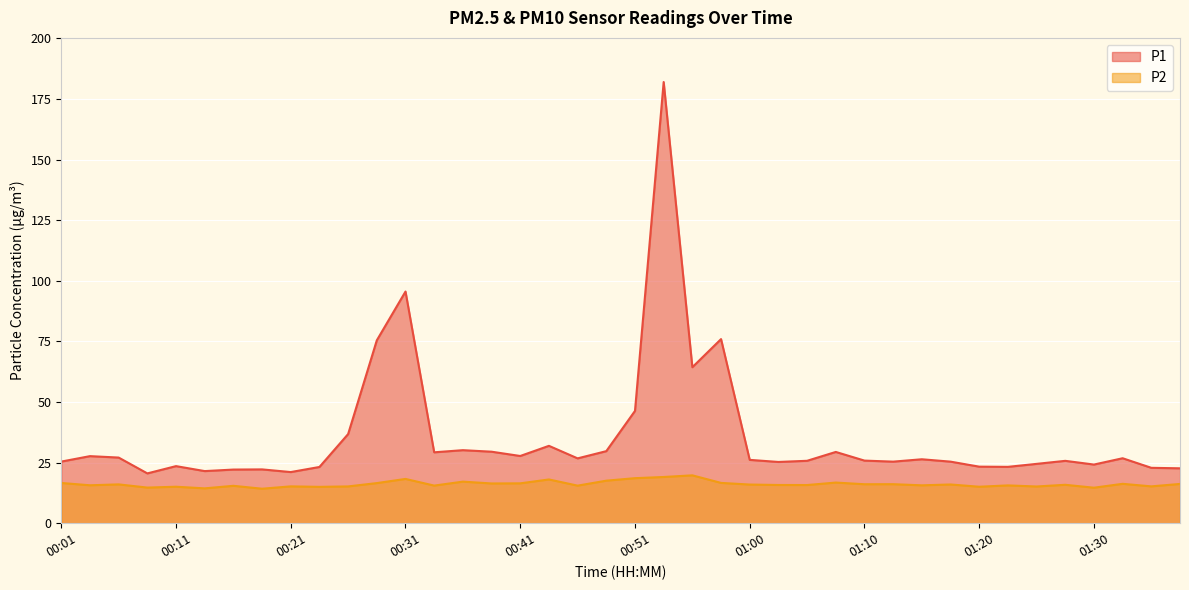

Does the chart display data point markers on the line(s)?

No